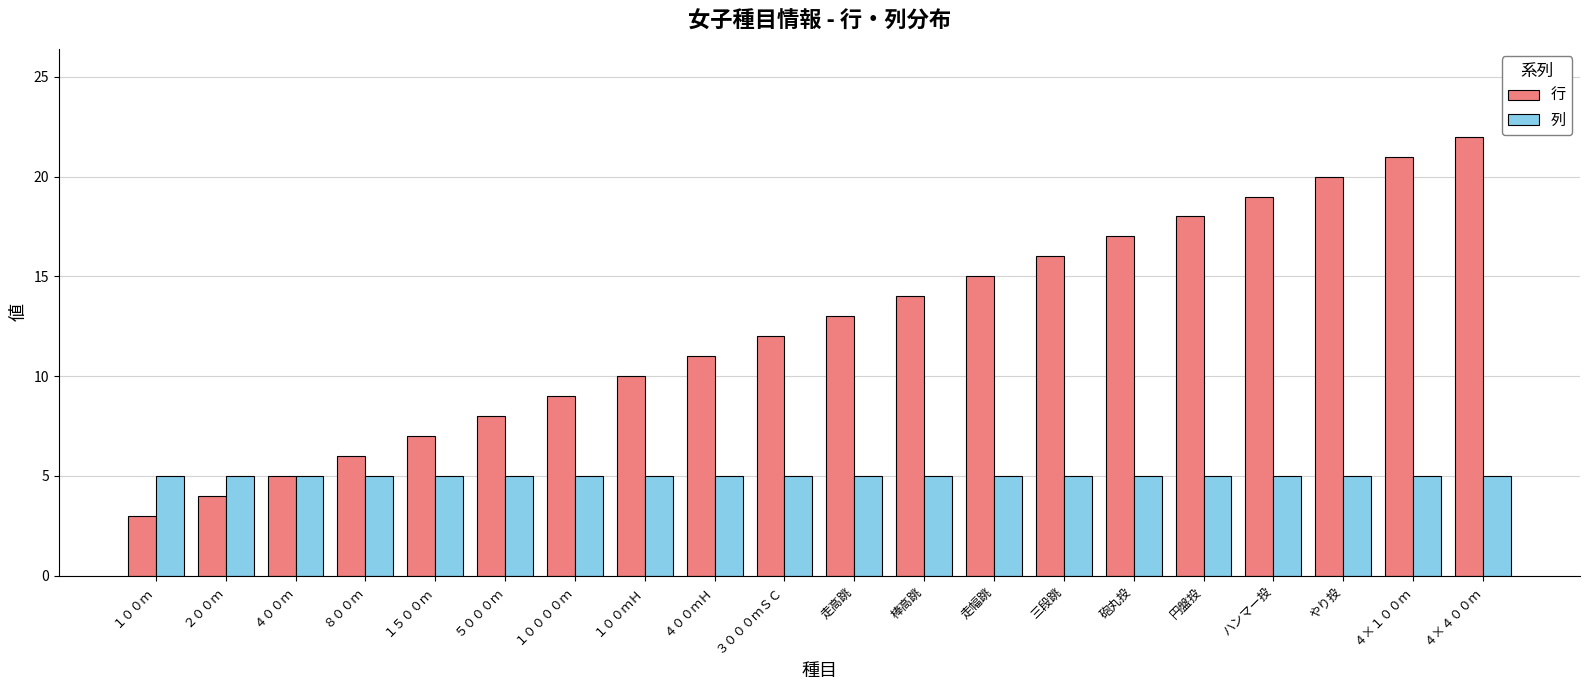

List the labels in order of 行 value, smallest first.

１００ｍ, ２００ｍ, ４００ｍ, ８００ｍ, １５００ｍ, ５０００ｍ, １００００ｍ, １００ｍＨ, ４００ｍＨ, ３０００ｍＳＣ, 走高跳, 棒高跳, 走幅跳, 三段跳, 砲丸投, 円盤投, ハンマー投, やり投, ４×１００ｍ, ４×４００ｍ